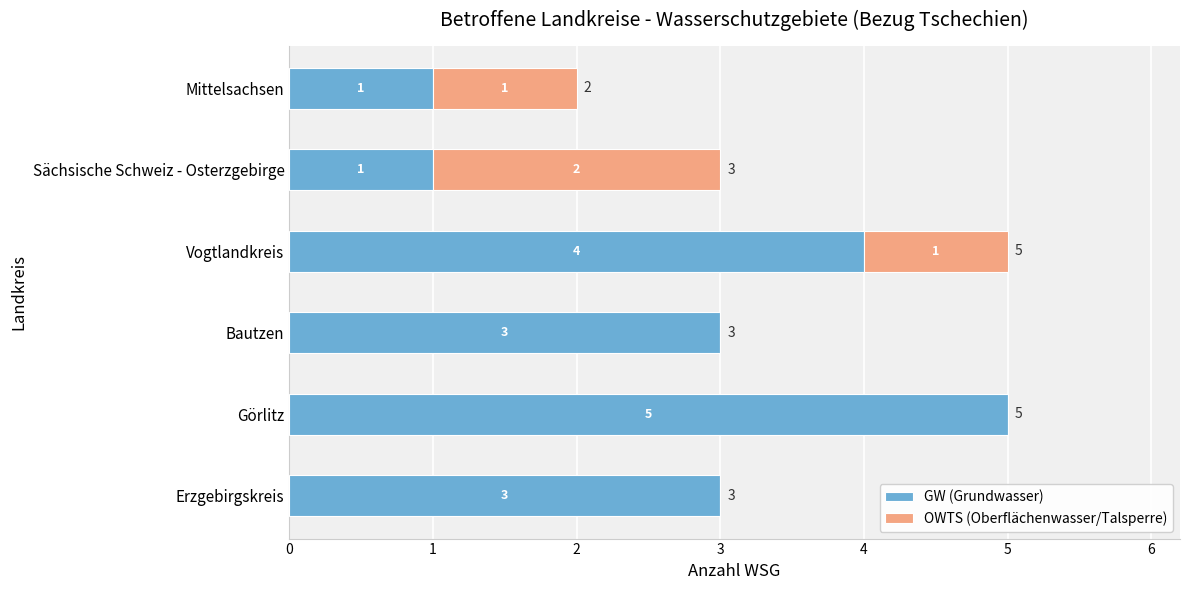

What is the total value across all series at Bautzen?

3